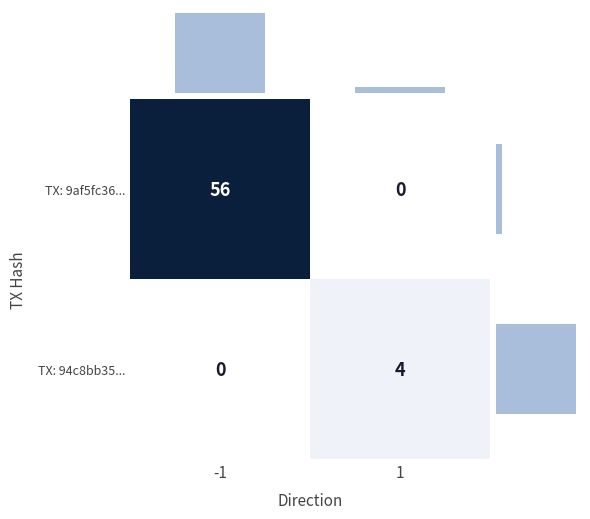

Between 1 and -1, which is larger?

-1